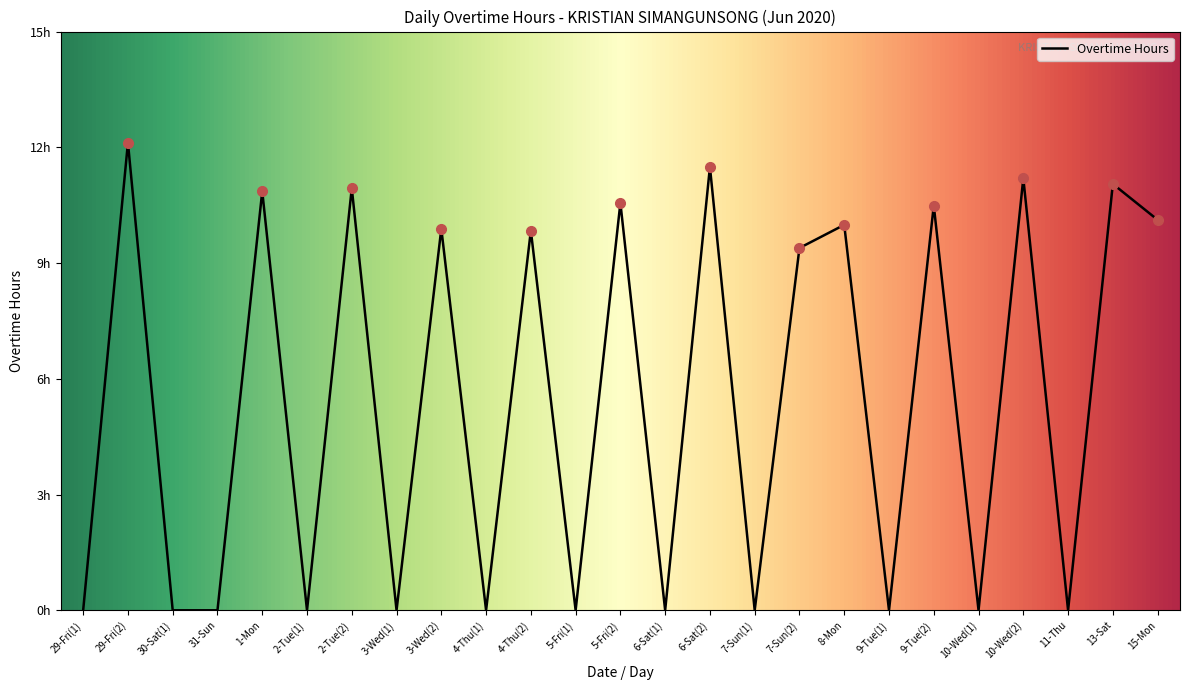

Reading left to right, list all the values displayed in this chart.

29-Fri(1)=0.0	29-Fri(2)=12.1	30-Sat(1)=0.0	31-Sun=0.0	1-Mon=10.9	2-Tue(1)=0.0	2-Tue(2)=10.9	3-Wed(1)=0.0	3-Wed(2)=9.9	4-Thu(1)=0.0	4-Thu(2)=9.8	5-Fri(1)=0.0	5-Fri(2)=10.6	6-Sat(1)=0.0	6-Sat(2)=11.5	7-Sun(1)=0.0	7-Sun(2)=9.4	8-Mon=10.0	9-Tue(1)=0.0	9-Tue(2)=10.5	10-Wed(1)=0.0	10-Wed(2)=11.2	11-Thu=0.0	13-Sat=11.1	15-Mon=10.1